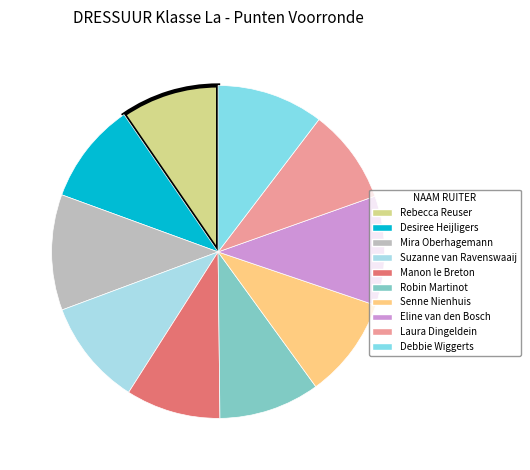

True or false: Eline van den Bosch accounts for 1% of the total.

False